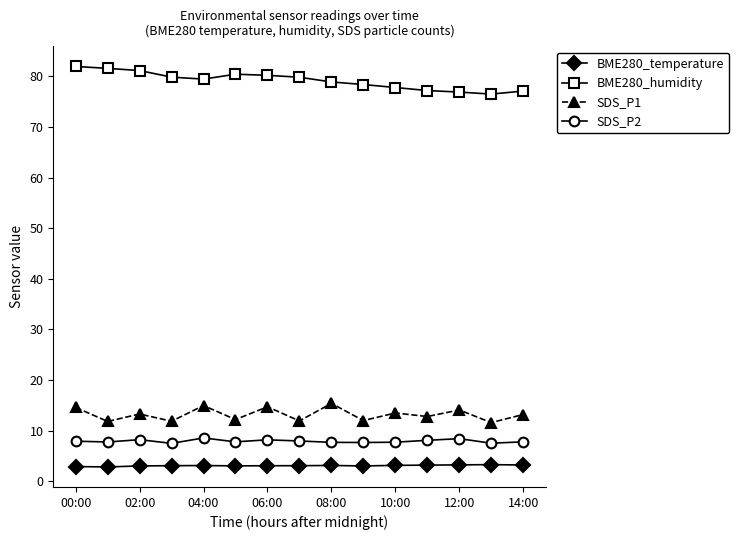

What are all the series names shown in the legend?

BME280_temperature, BME280_humidity, SDS_P1, SDS_P2